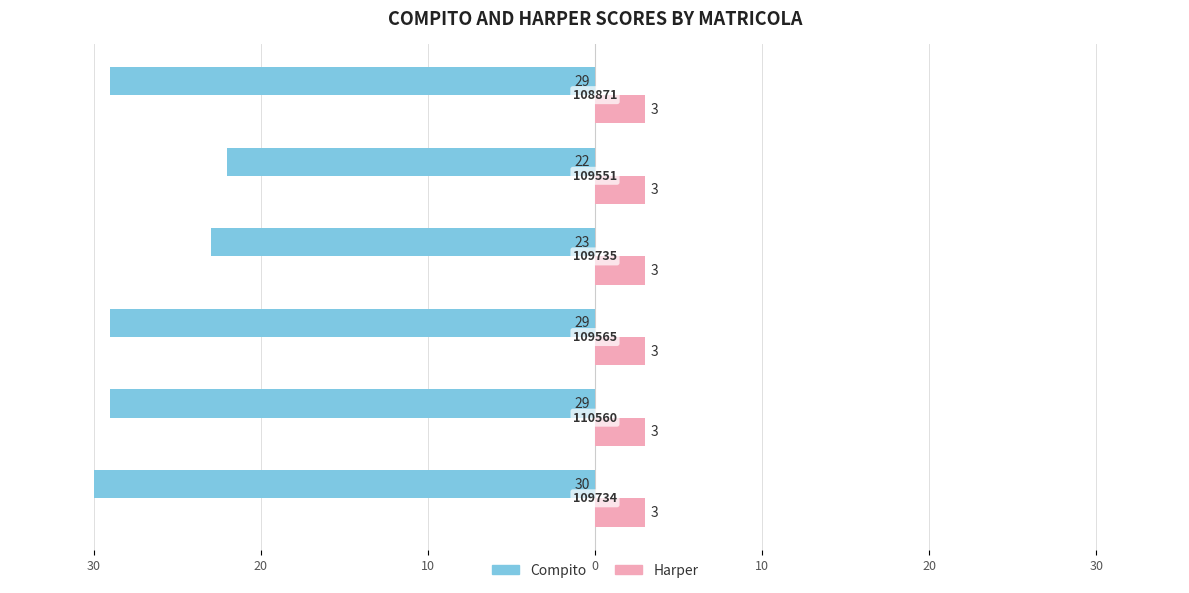

Which series has the largest range (max minus min)?

Compito